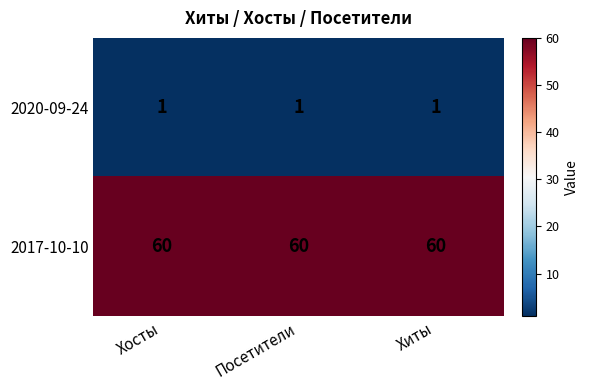

What is the difference between the highest and lowest values at Посетители?

59